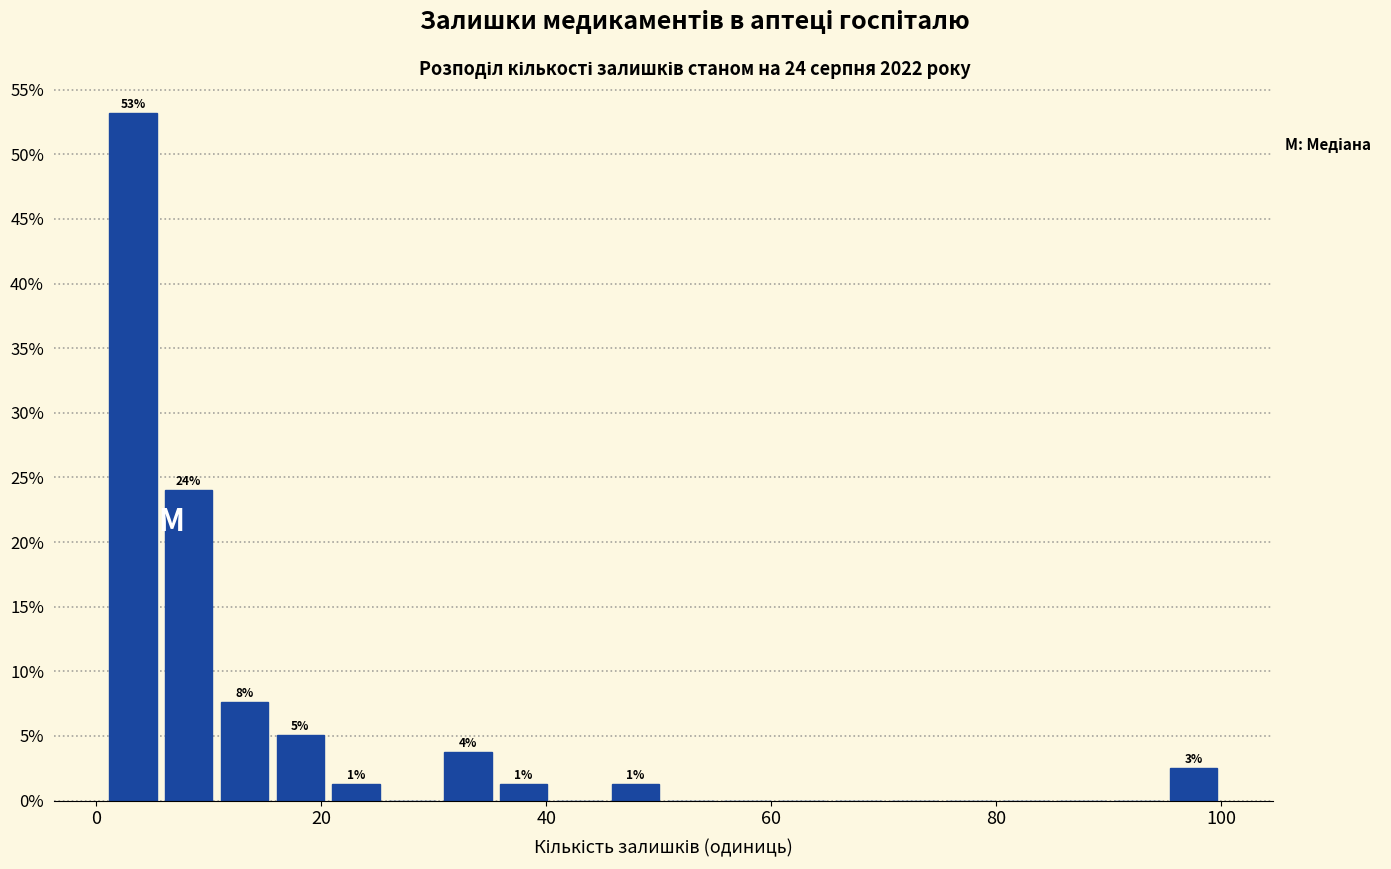

Read against the x-axis, roughly where is the centre of the tallest bar?

4